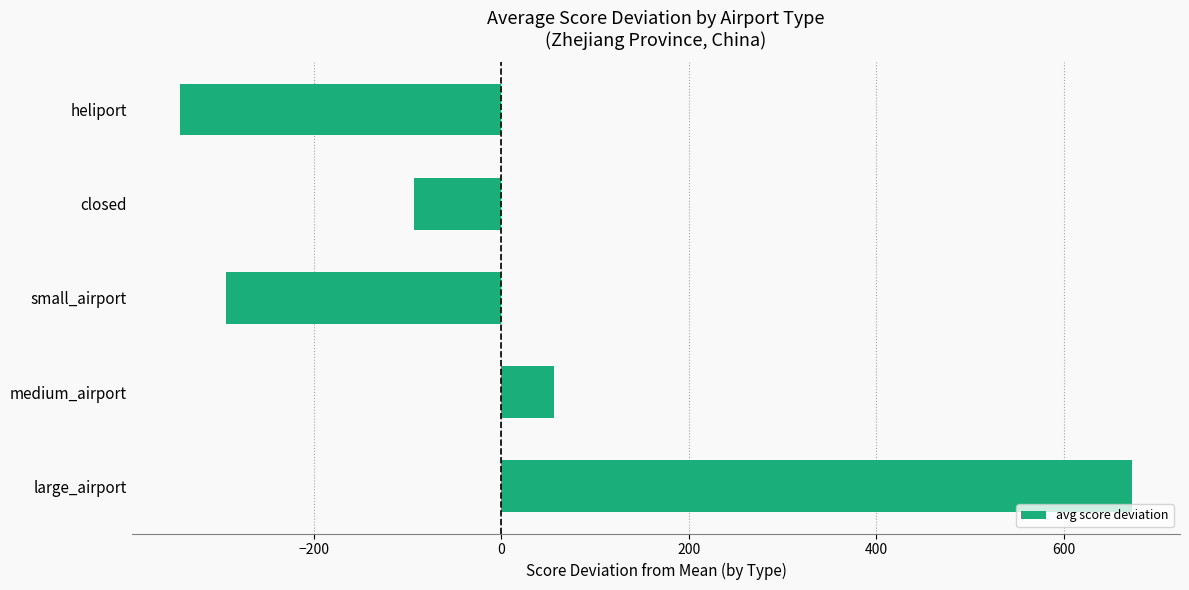

How many values exceed -93?

2